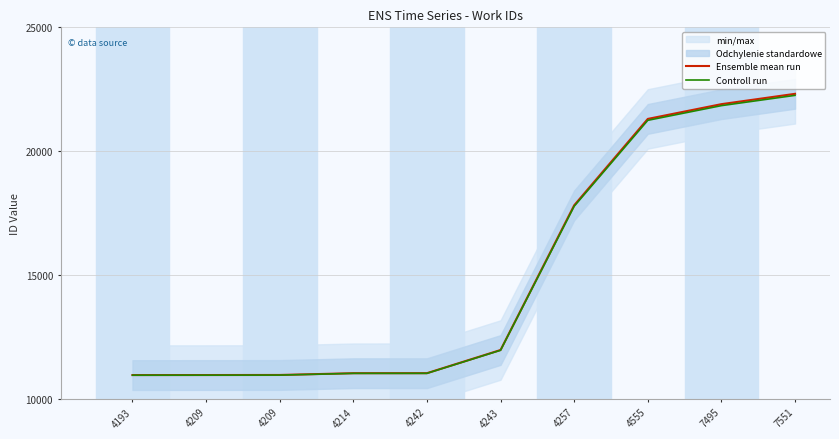

Is this an area chart (filled region under the line)?

No